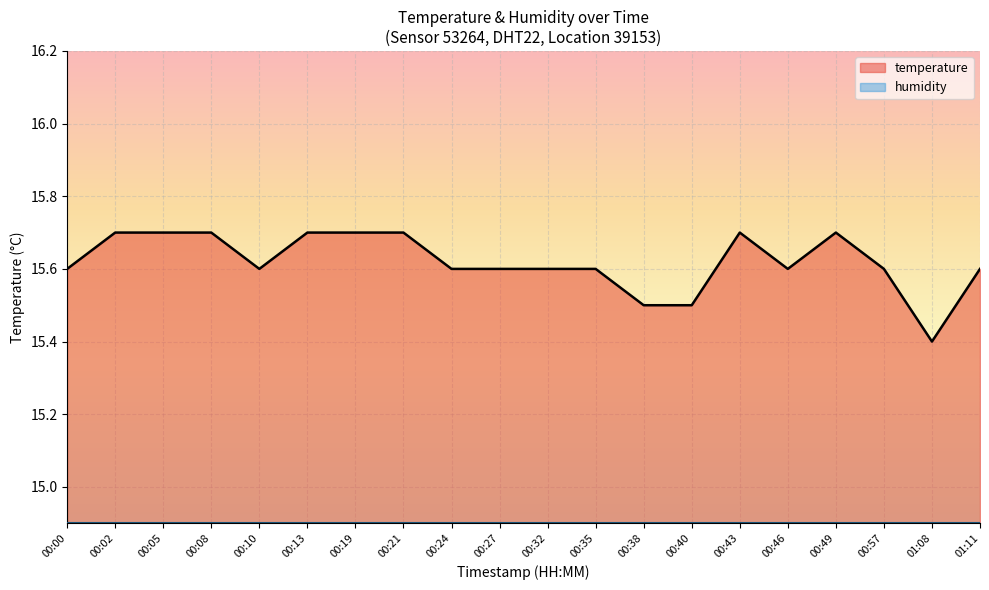

Reading left to right, extract all data points from this chart.

00:00=15.6	00:02=15.7	00:05=15.7	00:08=15.7	00:10=15.6	00:13=15.7	00:19=15.7	00:21=15.7	00:24=15.6	00:27=15.6	00:32=15.6	00:35=15.6	00:38=15.5	00:40=15.5	00:43=15.7	00:46=15.6	00:49=15.7	00:57=15.6	01:08=15.4	01:11=15.6